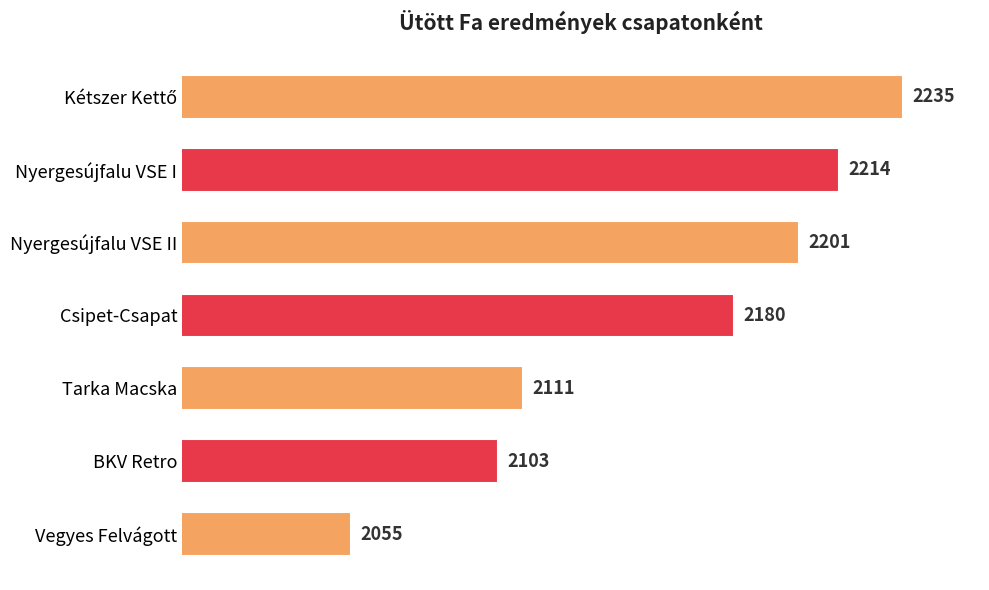

What is the difference between the maximum and minimum values?

180